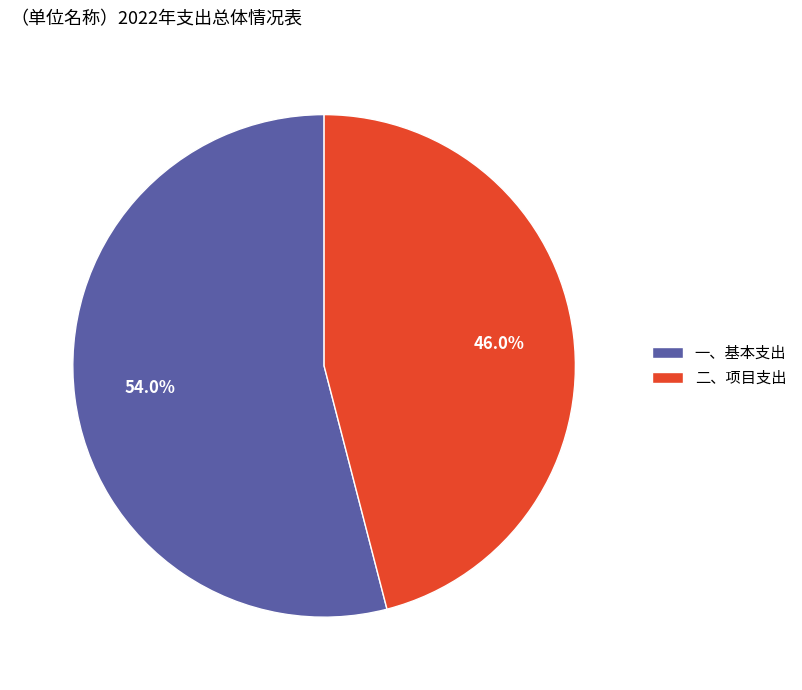

To the nearest percent, what is the difference between the largest and smallest slice percentages?

8%